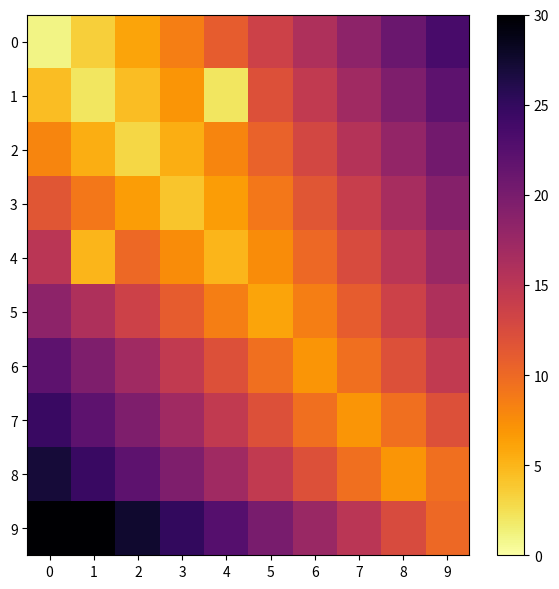

Which has a higher value, 9 or 4?

9